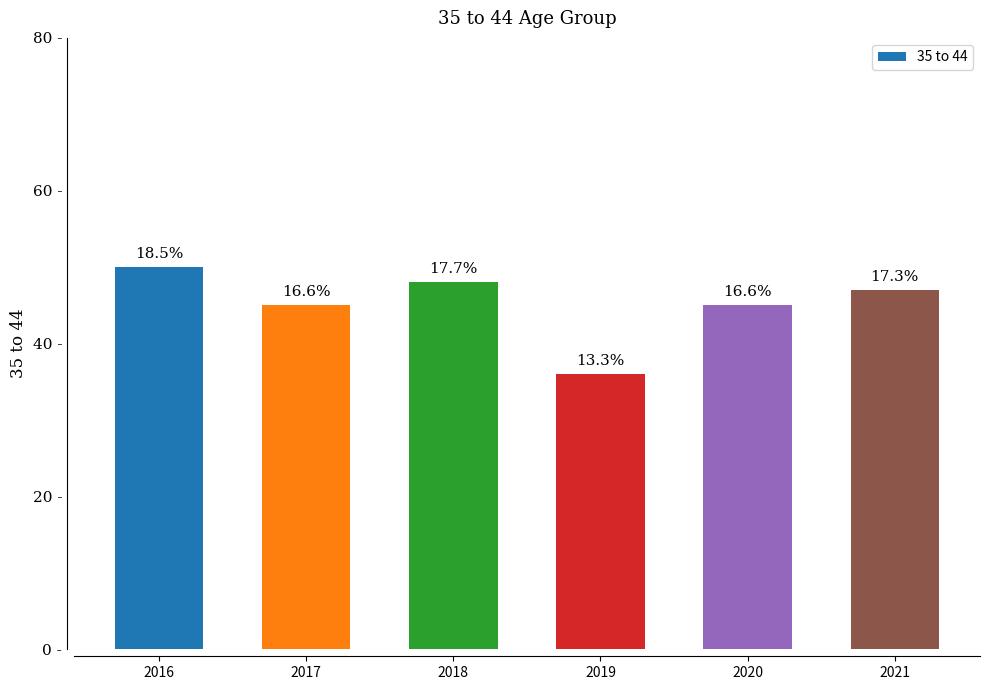

List the labels in order of value, smallest first.

2019, 2017, 2020, 2021, 2018, 2016